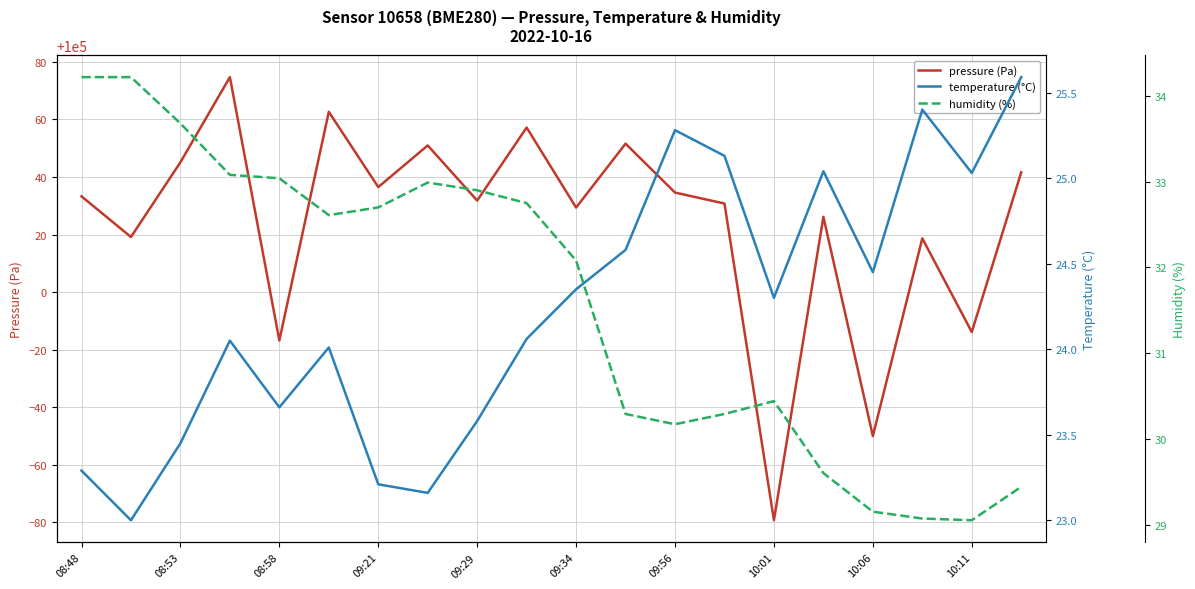

True or false: pressure (Pa) has a value of 100033.3 at 08:48.

True